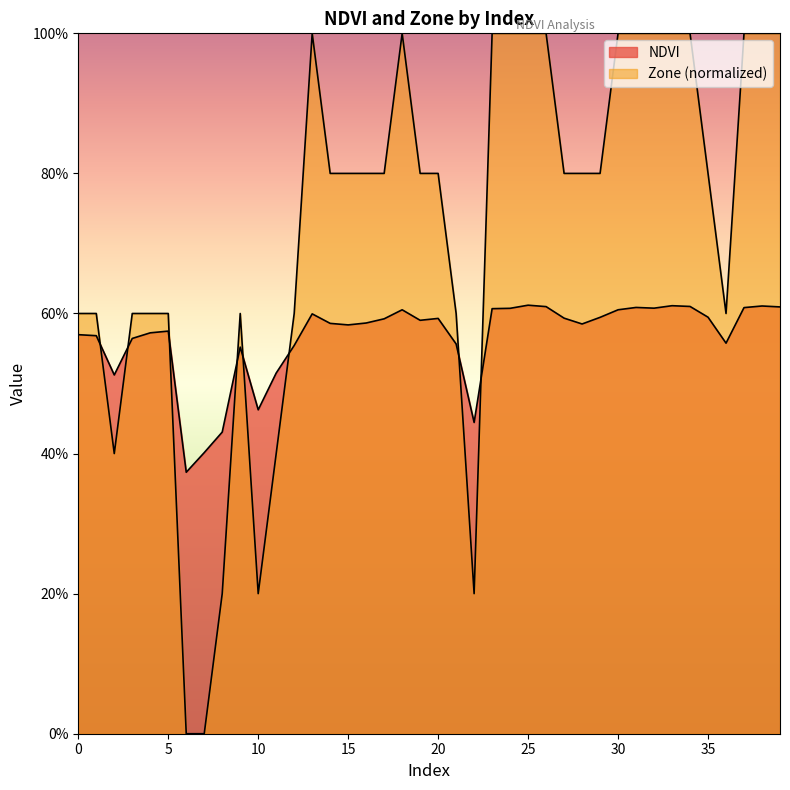

The value of NDVI at 27 is 0.3. True or false?

False